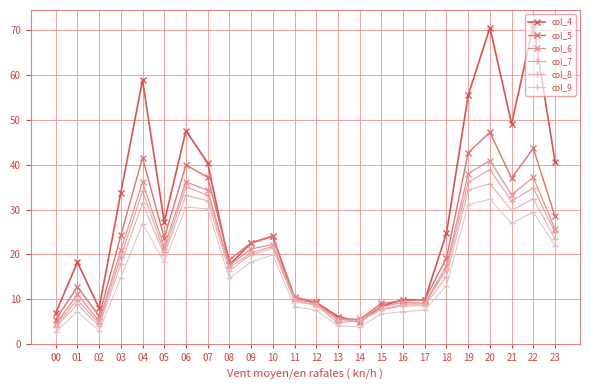

At which category is the sum across all series the highest?

20